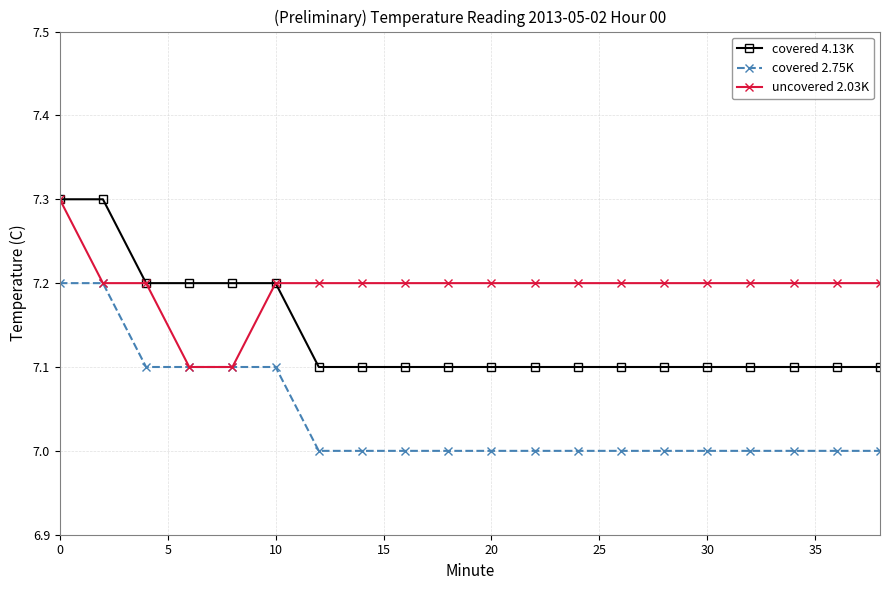

True or false: covered 4.13K and covered 2.75K intersect in this chart.

False